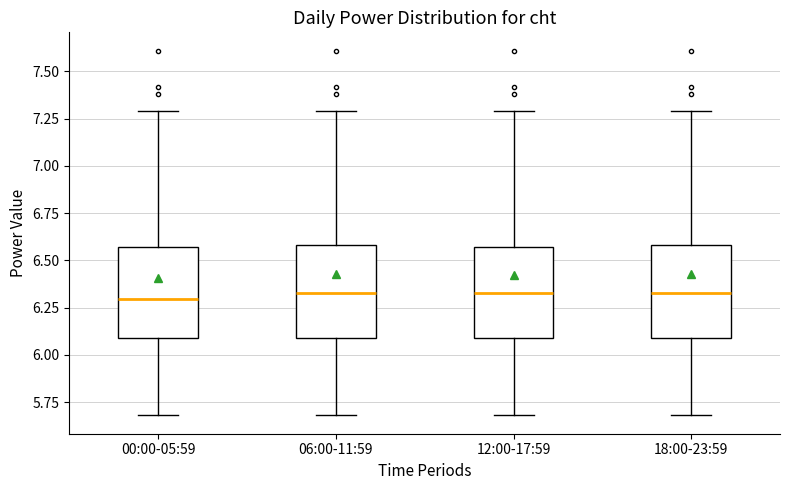

Reading left to right, read every box against the y-axis: the position of its median line, the range the box covers, and the ends of its whiskers. The values are not printed on the chart, so give them approximately, as read against the axis.

00:00-05:59: median 6.30, box 6.10 to 6.55, whiskers 5.70 to 7.30
06:00-11:59: median 6.35, box 6.10 to 6.60, whiskers 5.70 to 7.30
12:00-17:59: median 6.35, box 6.10 to 6.55, whiskers 5.70 to 7.30
18:00-23:59: median 6.35, box 6.10 to 6.60, whiskers 5.70 to 7.30